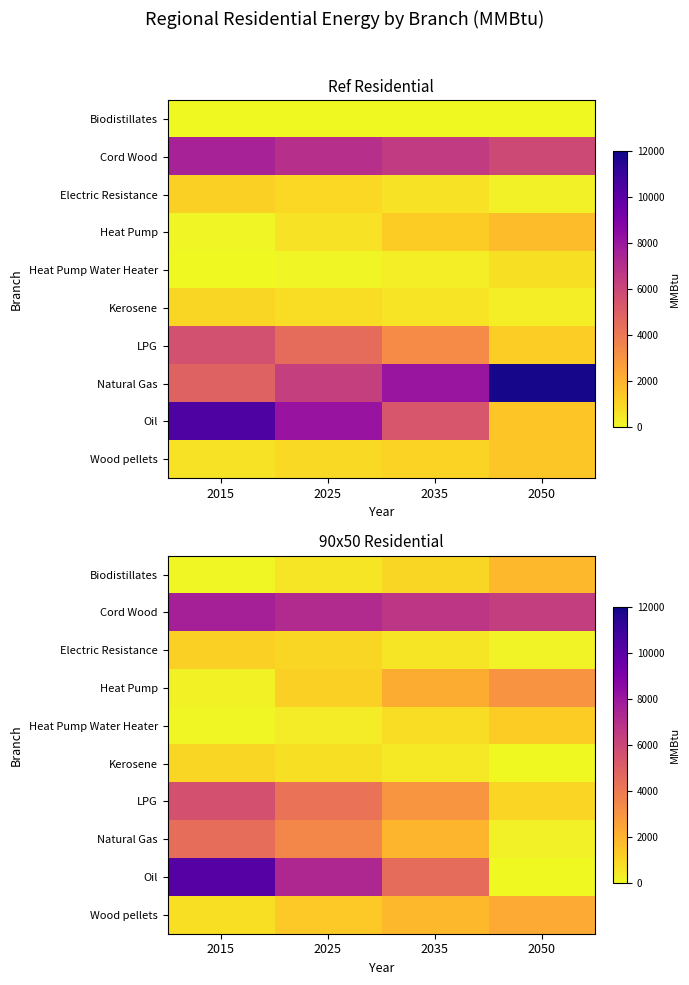

At which label is Cord Wood closest to 6973?

2025